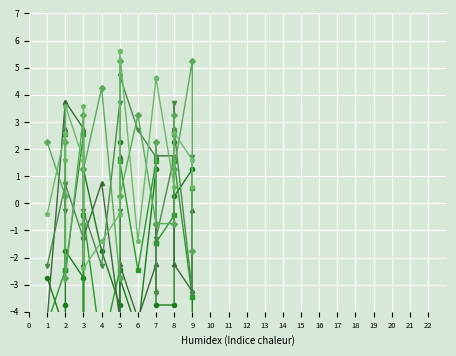

In col_6, how many points are lower than both neighbors (excluding endpoints)?

7